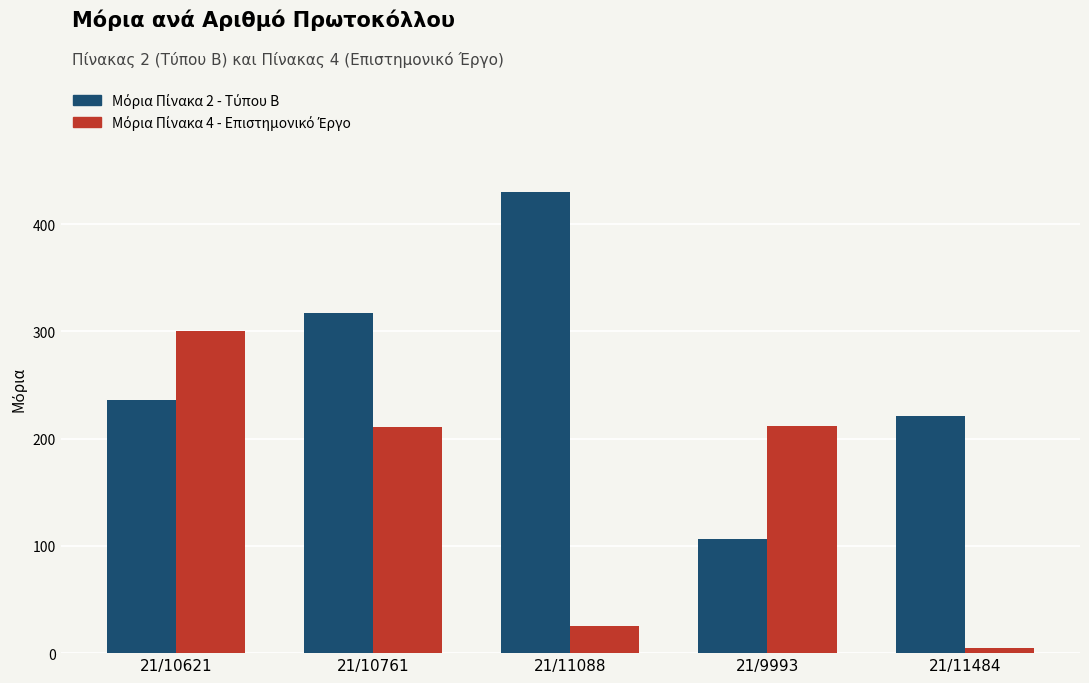

How many categories are shown in the chart?

5